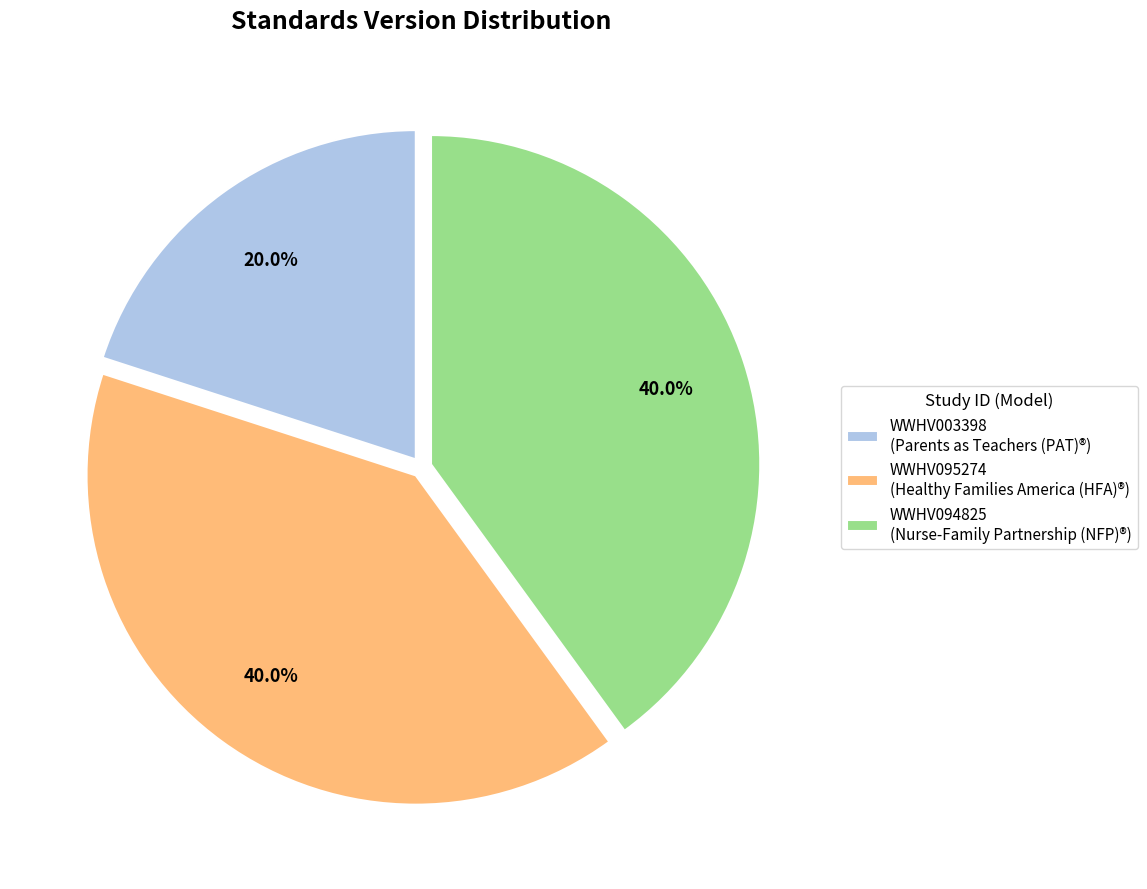

What portion of the pie excludes WWHV095274?

60.0%